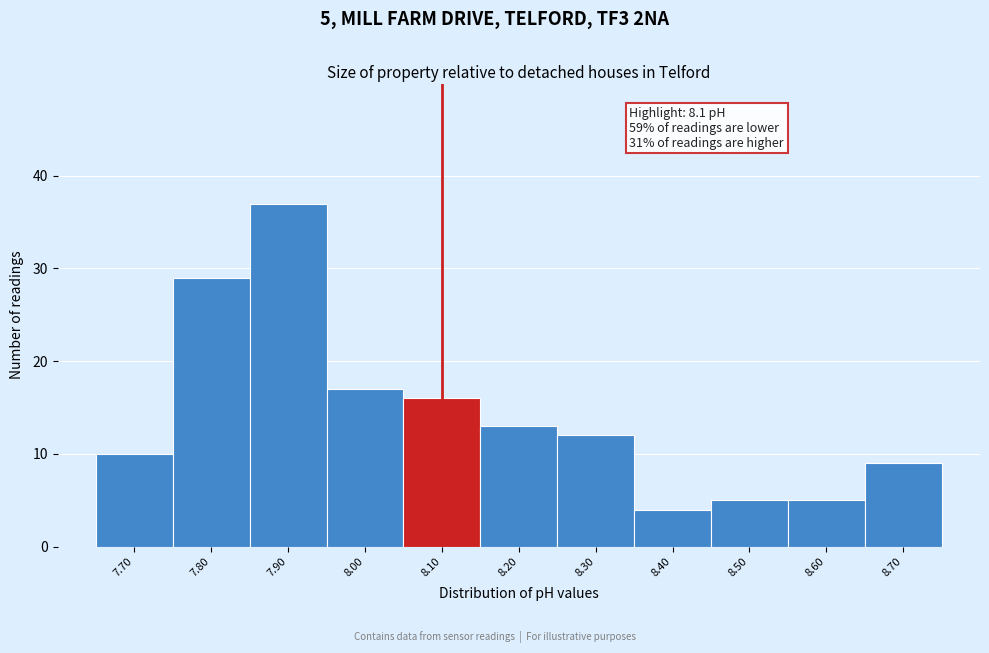

Over which range of the x-axis is the bar tallest?

7.85 to 7.95